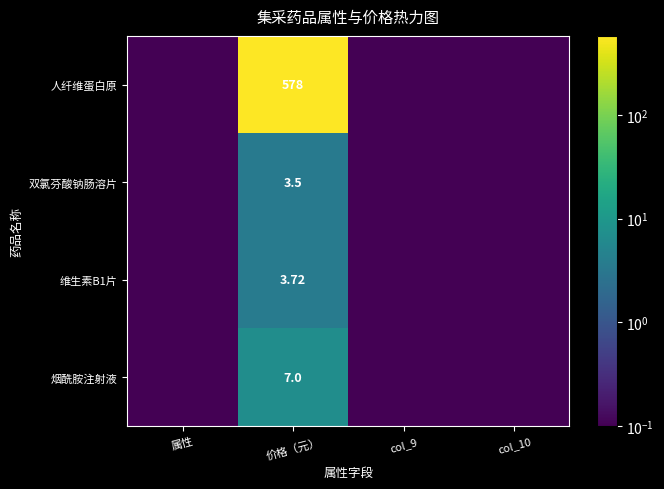

Which category has the lowest value in the 双氯芬酸钠肠溶片 series?

属性